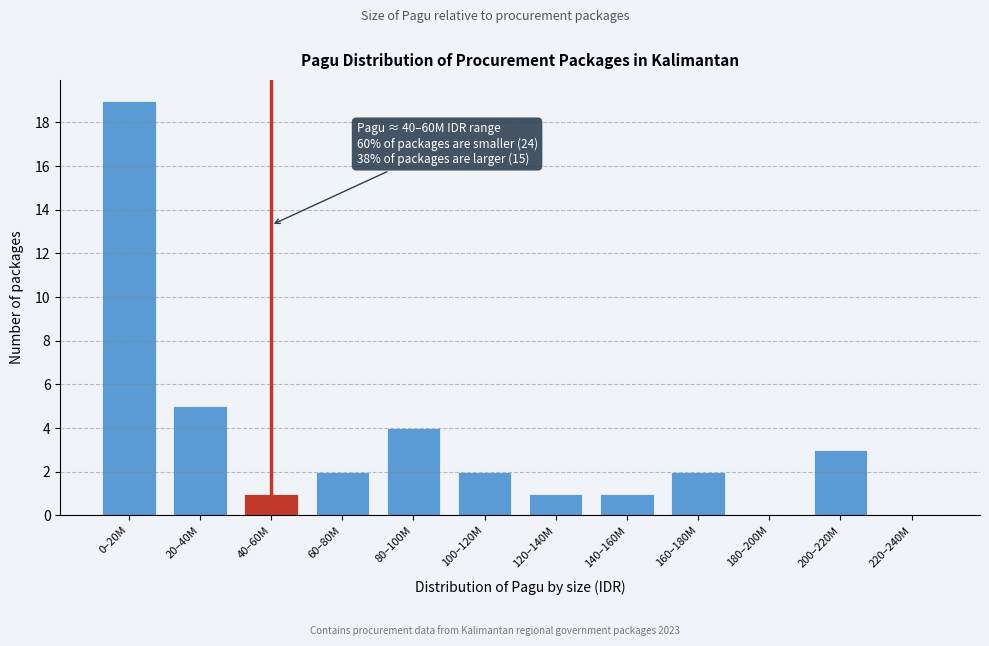

Reading left to right, list all the values displayed in this chart.

0–20M=19	20–40M=5	40–60M=1	60–80M=2	80–100M=4	100–120M=2	120–140M=1	140–160M=1	160–180M=2	180–200M=0	200–220M=3	220–240M=0